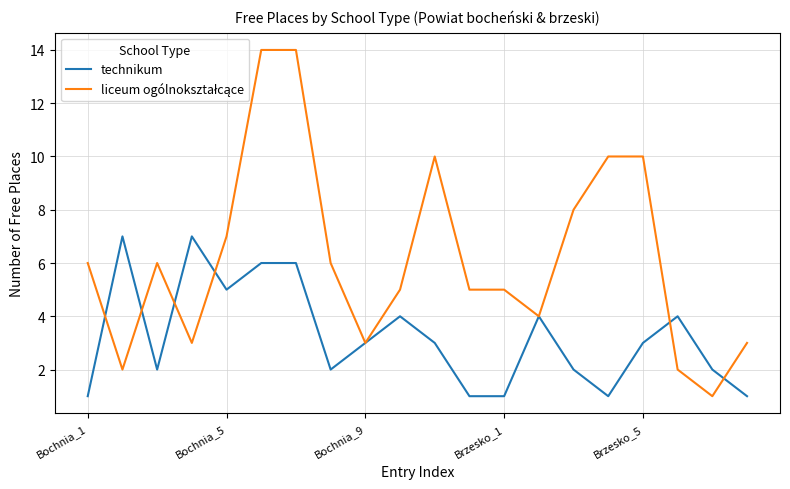

What is the greatest value displayed?

14